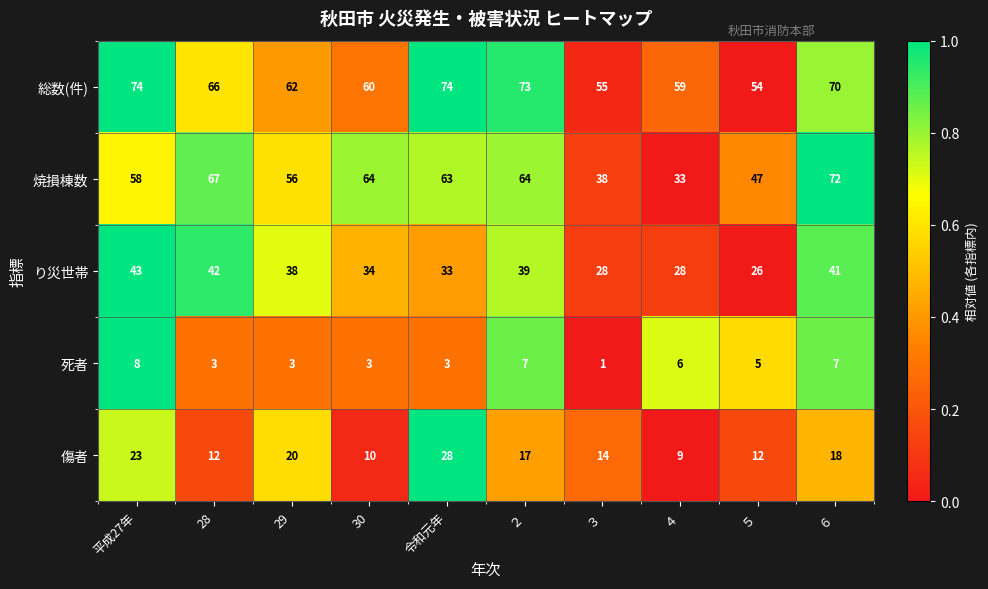

Is it true that 焼損棟数 equals 67 at 28?

True